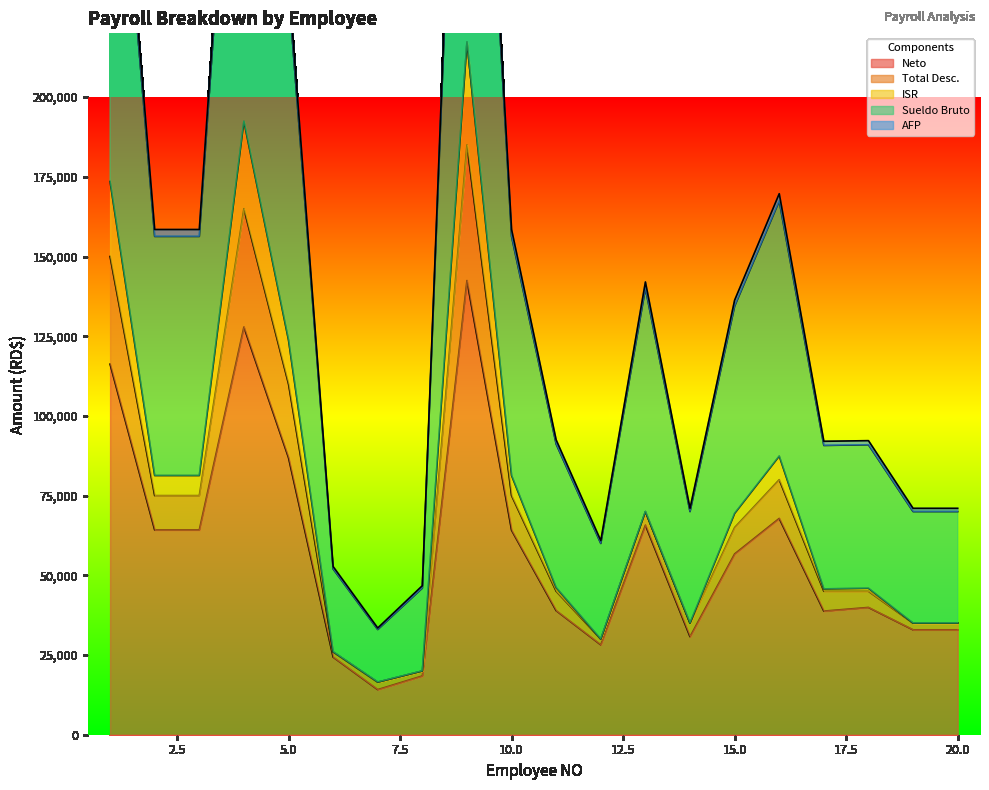

What is the minimum value for Neto?

14149.7